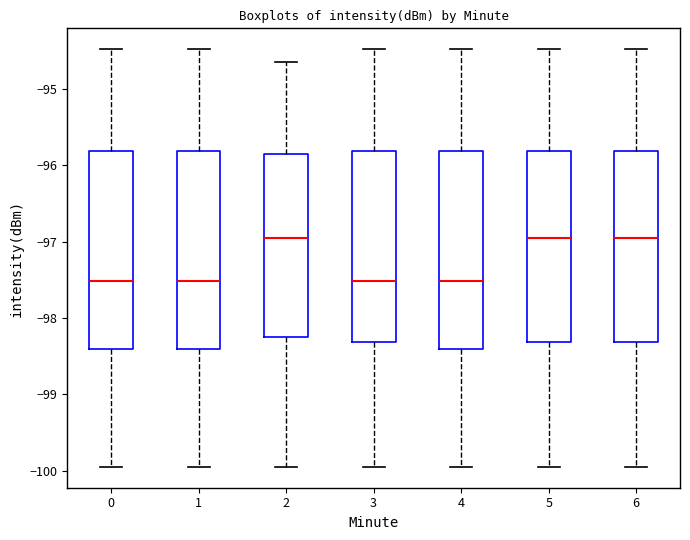

Reading left to right, transcribe this box plot: for each box, give where its median line is, the range the box spans, and where its two whiskers end, as read against the y-axis. The values are not printed on the chart, so give them approximately, as read against the axis.

0: median -97.5, box -98.4 to -95.8, whiskers -99.9 to -94.5
1: median -97.5, box -98.4 to -95.8, whiskers -99.9 to -94.5
2: median -97.0, box -98.3 to -95.9, whiskers -99.9 to -94.6
3: median -97.5, box -98.3 to -95.8, whiskers -99.9 to -94.5
4: median -97.5, box -98.4 to -95.8, whiskers -99.9 to -94.5
5: median -97.0, box -98.3 to -95.8, whiskers -99.9 to -94.5
6: median -97.0, box -98.3 to -95.8, whiskers -99.9 to -94.5